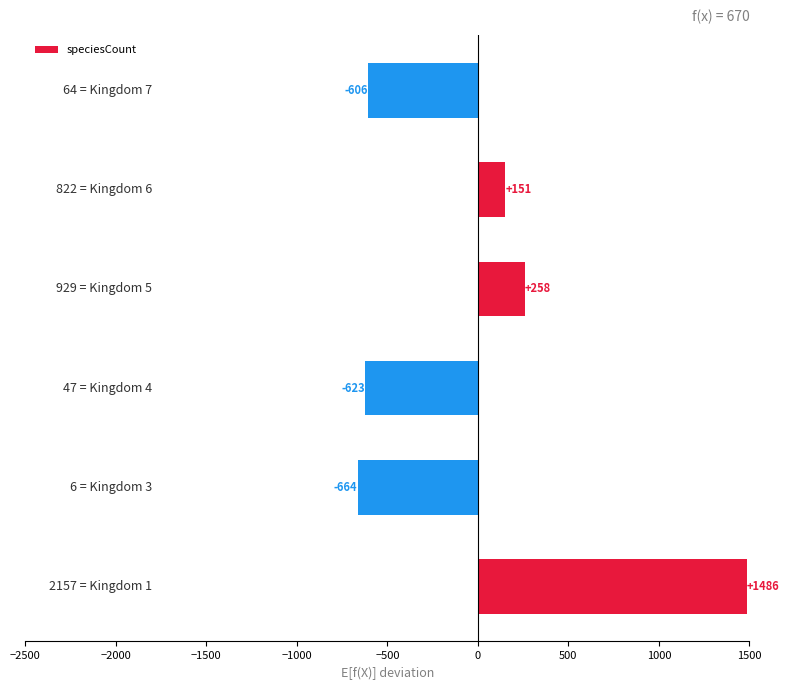

How many categories are shown in the chart?

6